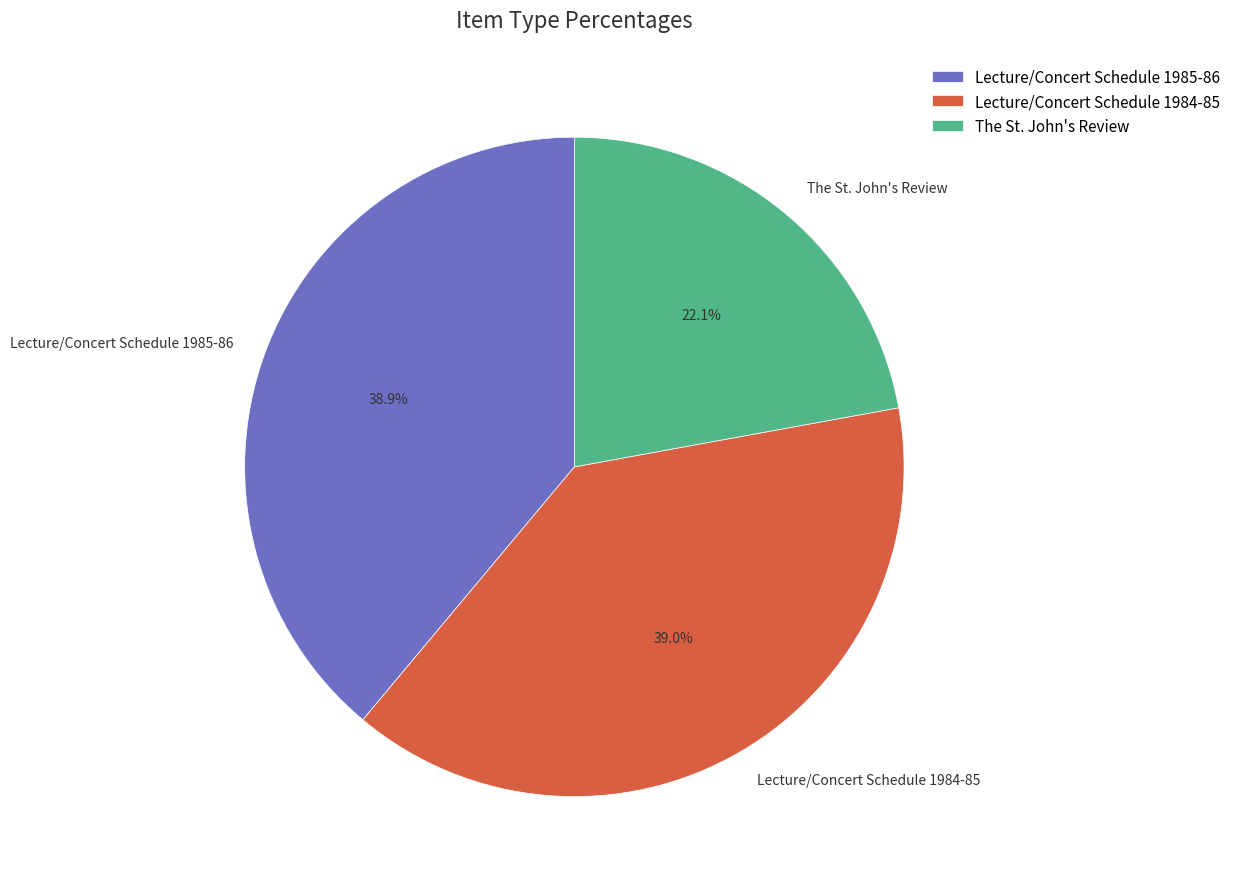

What percentage is NOT represented by The St. John's Review?

77.9%